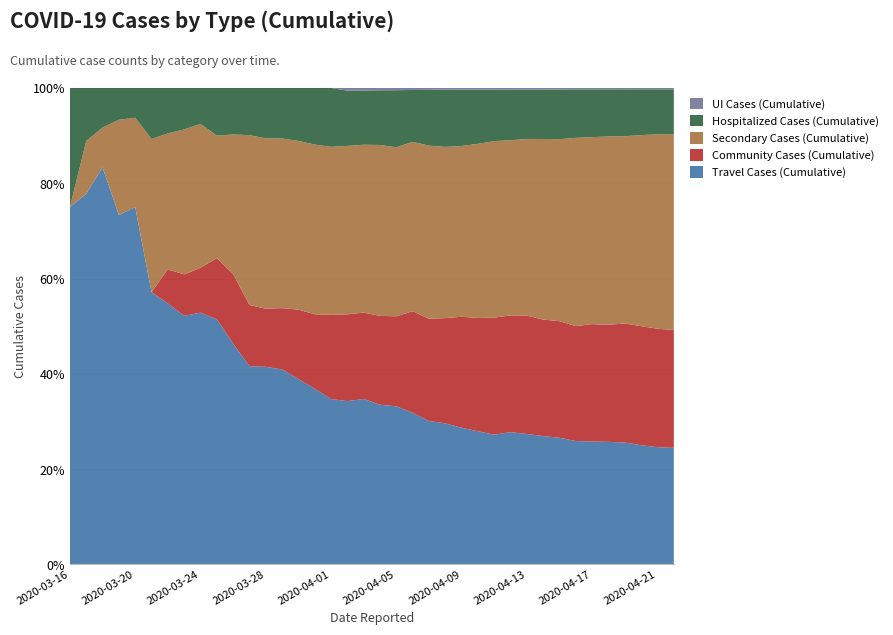

What is the maximum value for Travel Cases (Cumulative)?

83.3